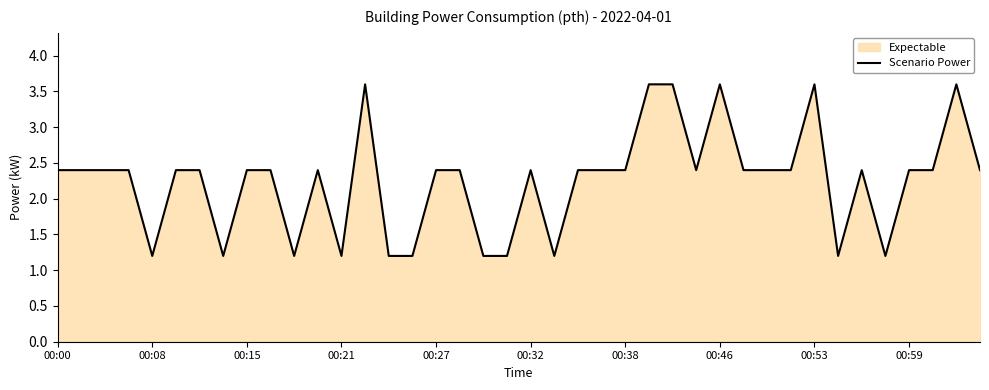

At which label does the data first exceed 2?

00:00